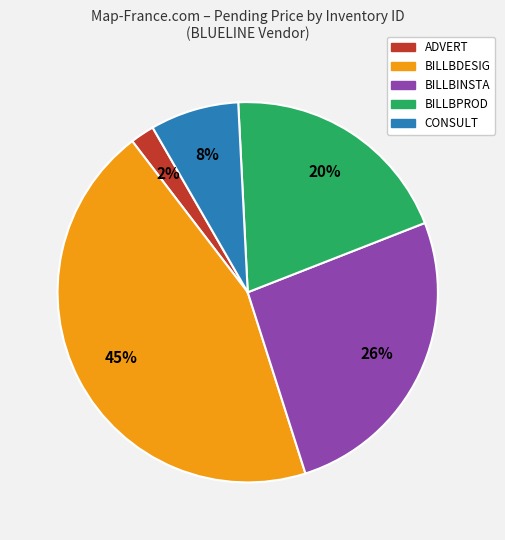

Rank the categories by value from lowest to highest.

ADVERT, CONSULT, BILLBPROD, BILLBINSTA, BILLBDESIG